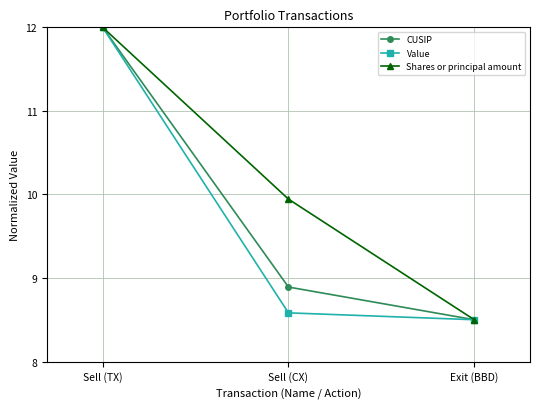

How many lines are shown in the chart?

3